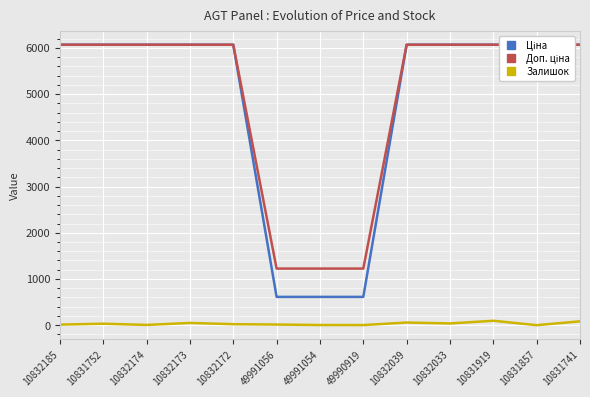

At which category is the sum across all series the highest?

10831919